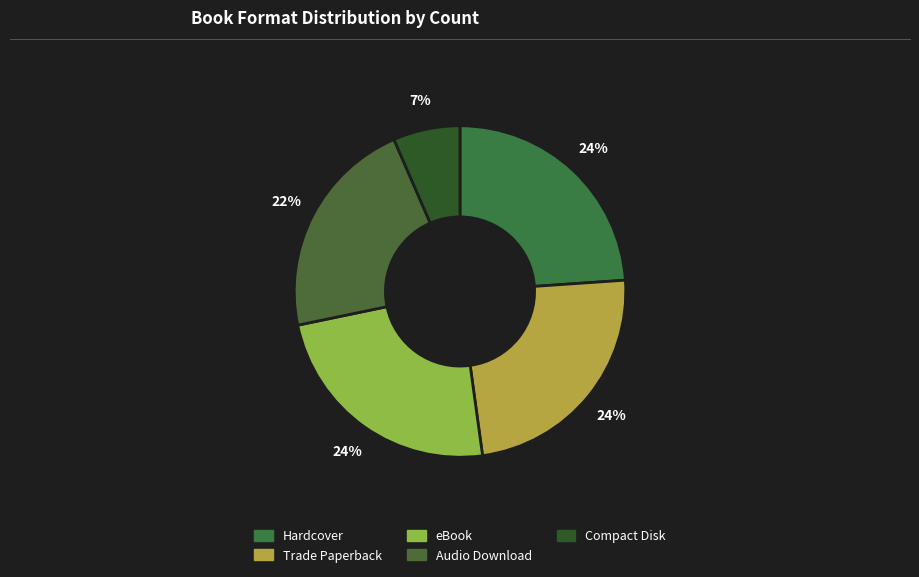

Which category has the smallest portion of the pie?

Compact Disk